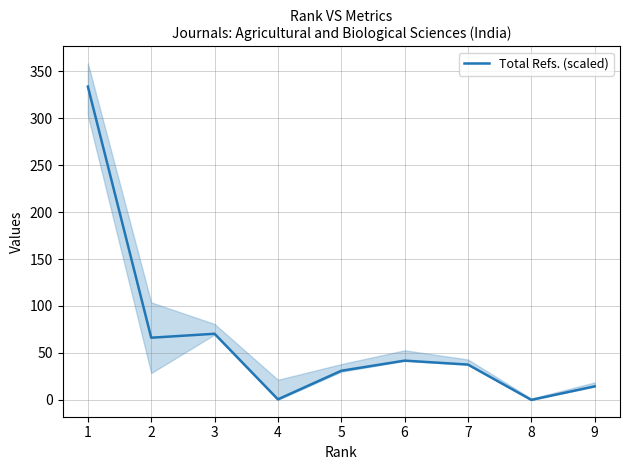

True or false: the data shows 333.6 at 1.

True